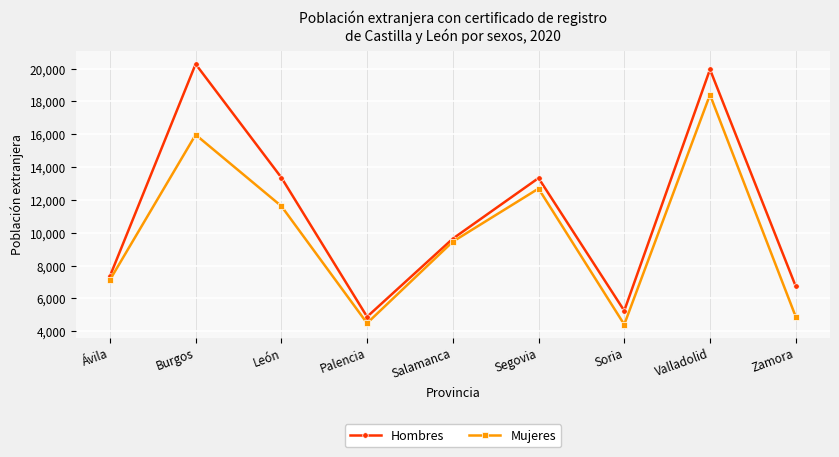

True or false: Mujeres and Hombres intersect in this chart.

False